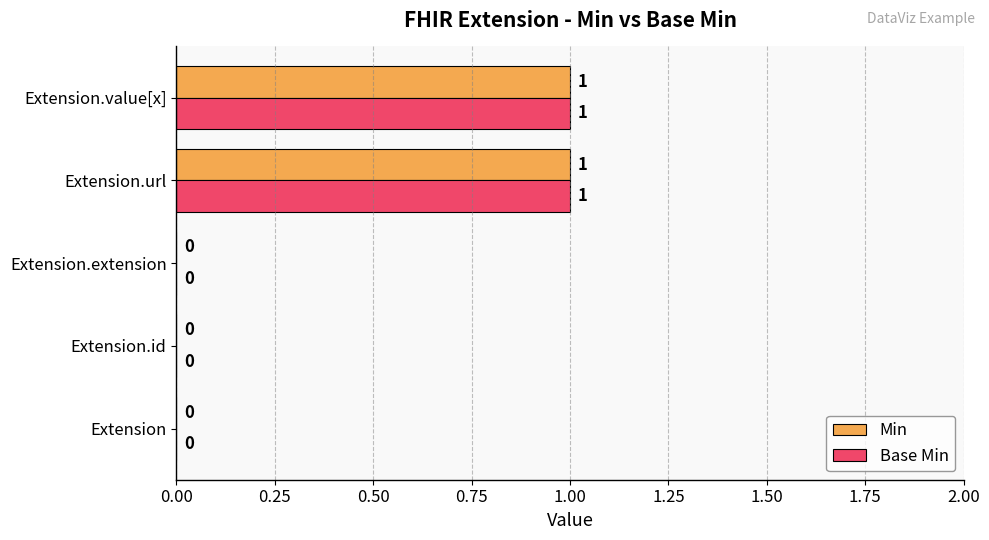

How many Base Min values are between 0 and 1?

5